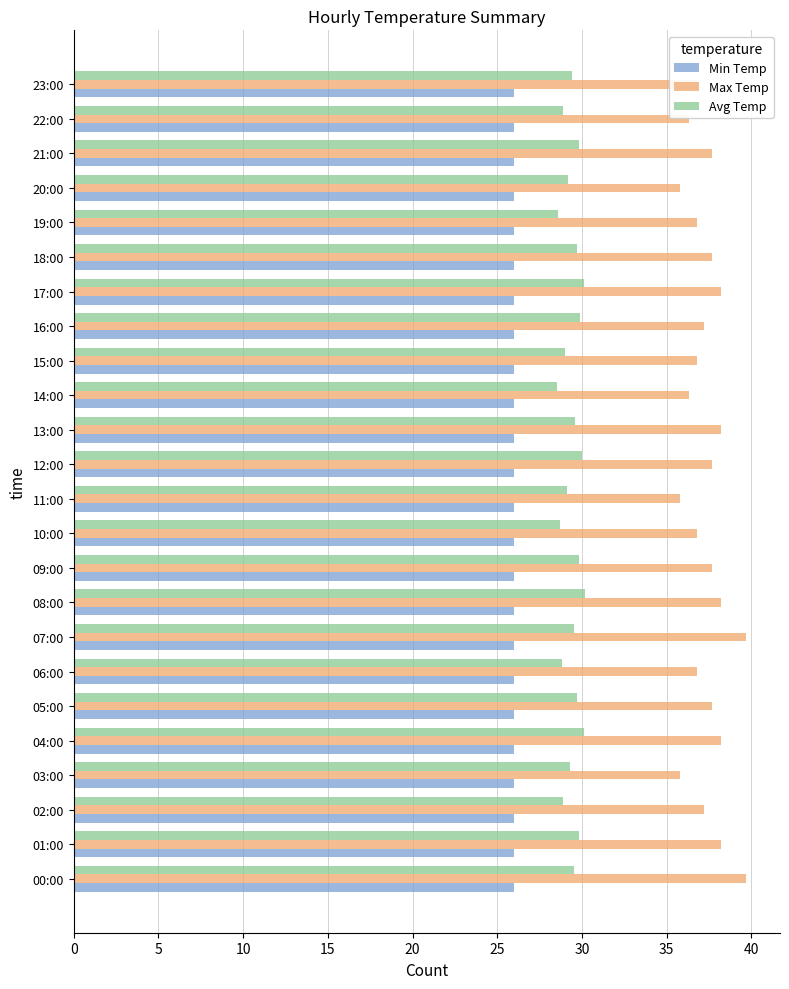

What are all the series names shown in the legend?

Min Temp, Max Temp, Avg Temp